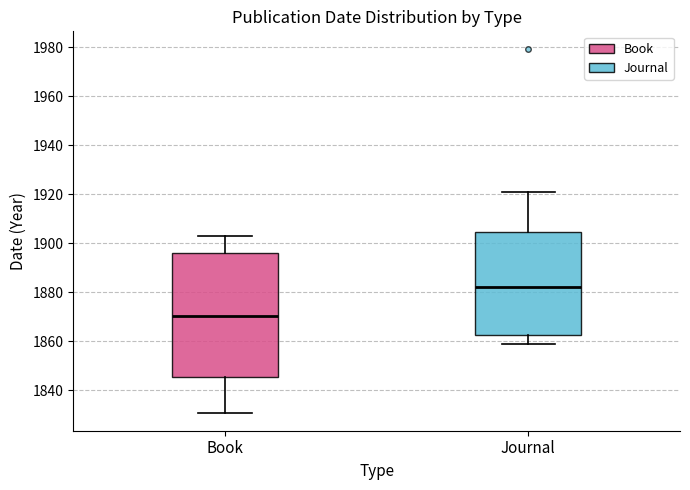

Comparing the boxes themselves (not the whiskers), which one is the tallest?

Book